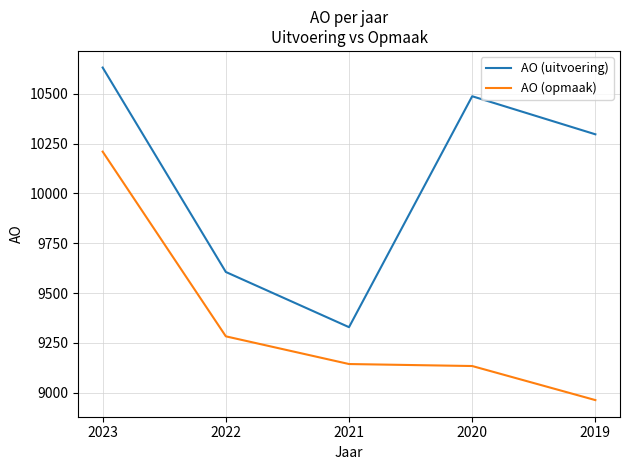

Reading right to left, list all the values displayed in this chart.

AO (uitvoering): 10297	10488	9329	9606	10632
AO (opmaak): 8963	9134	9144	9283	10210